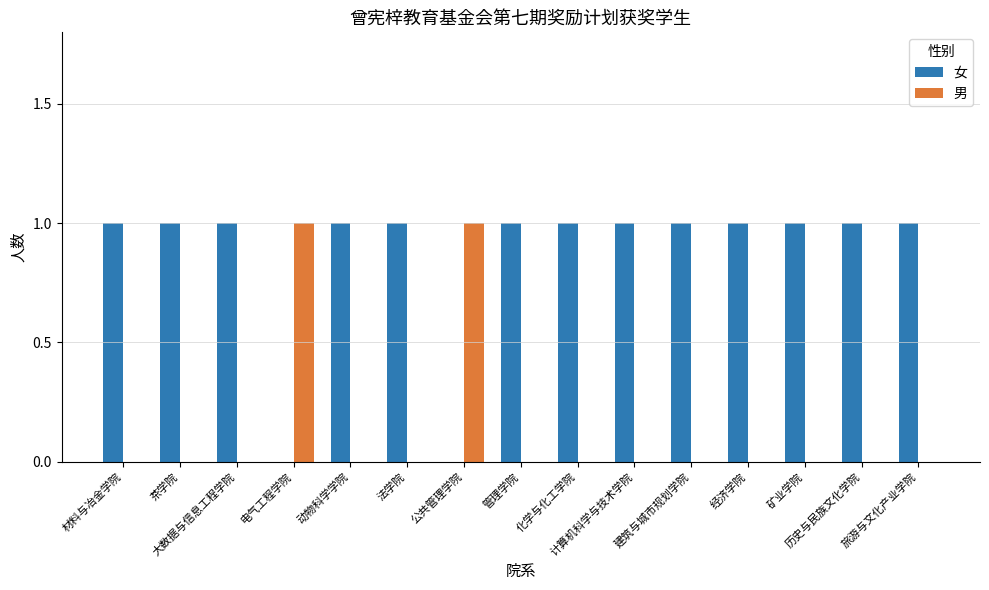

Reading right to left, transcribe all the data shown in this chart.

女: 1	1	1	1	1	1	1	1	0	1	1	0	1	1	1
男: 0	0	0	0	0	0	0	0	1	0	0	1	0	0	0